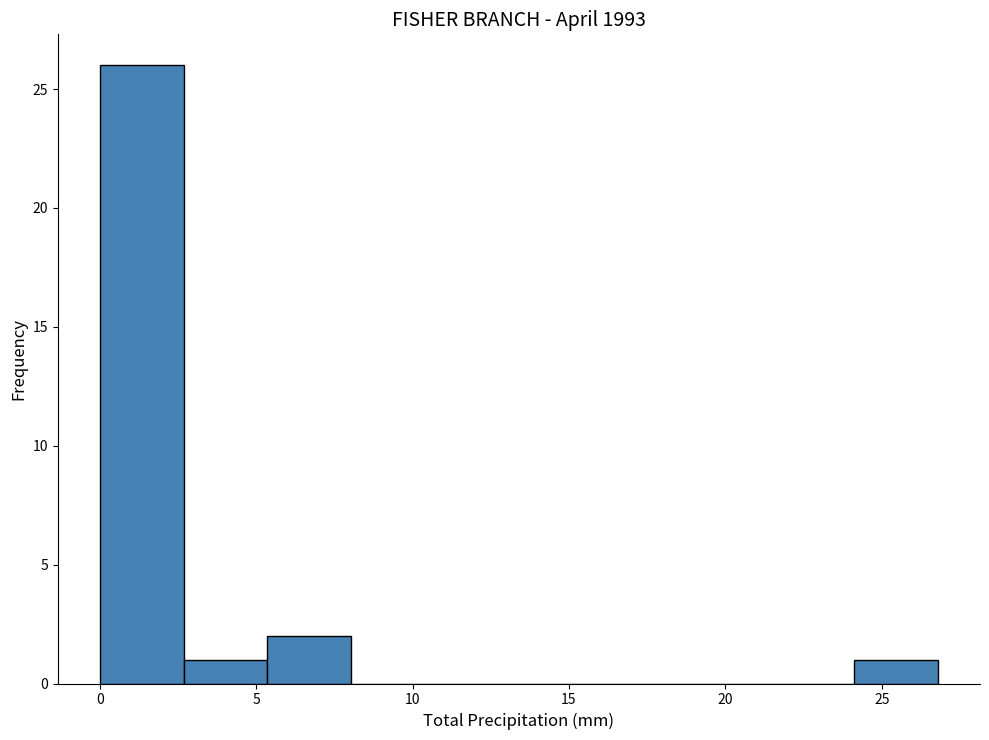

Reading left to right, transcribe this chart: for each bar, give the range it covers on the x-axis and its height. Neither the bar edges nor the heights are printed on the chart, so give them approximately, as read against the axes.

0.0 to 2.5: 26
2.5 to 5.5: 1
5.5 to 8.0: 2
8.0 to 10.5: 0
10.5 to 13.5: 0
13.5 to 16.0: 0
16.0 to 19.0: 0
19.0 to 21.5: 0
21.5 to 24.0: 0
24.0 to 27.0: 1